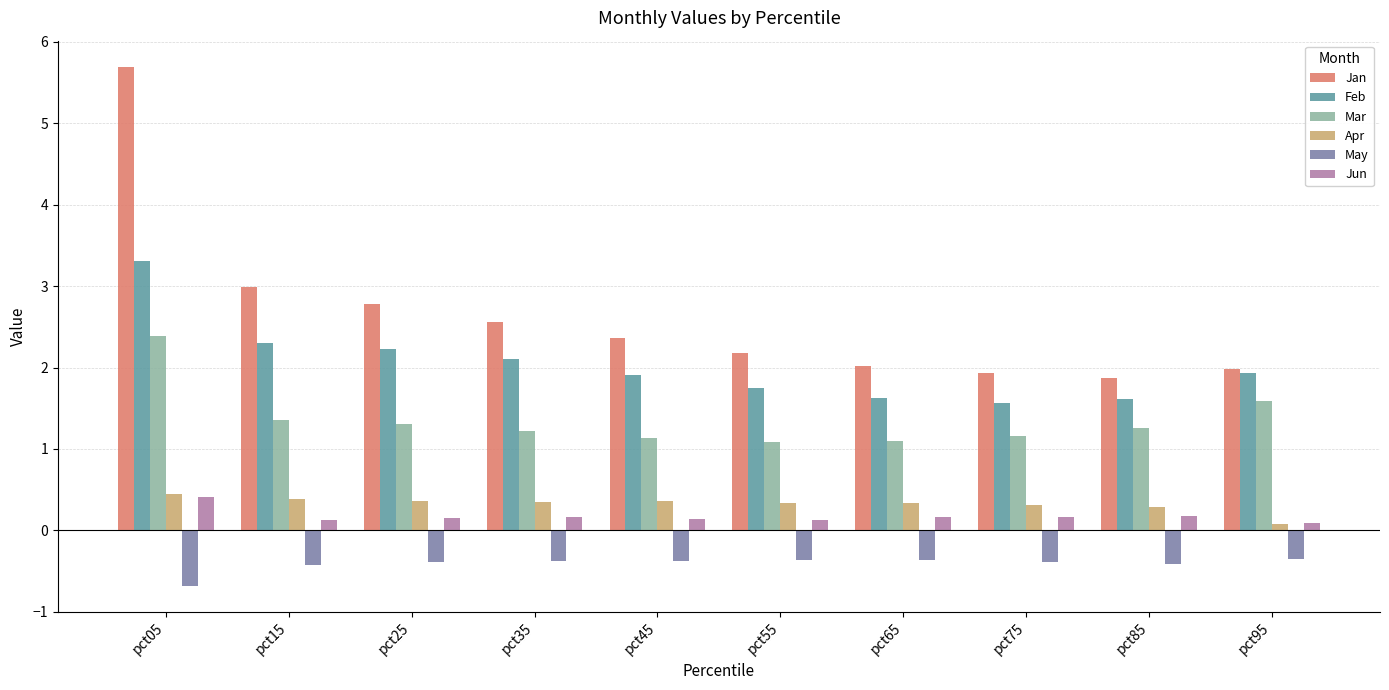

Is the value of May at pct55 greater than the value of Feb at pct35?

No